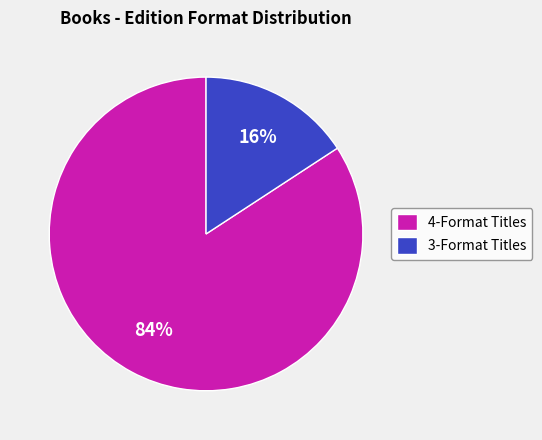

Which category has the smallest portion of the pie?

3-Format Titles